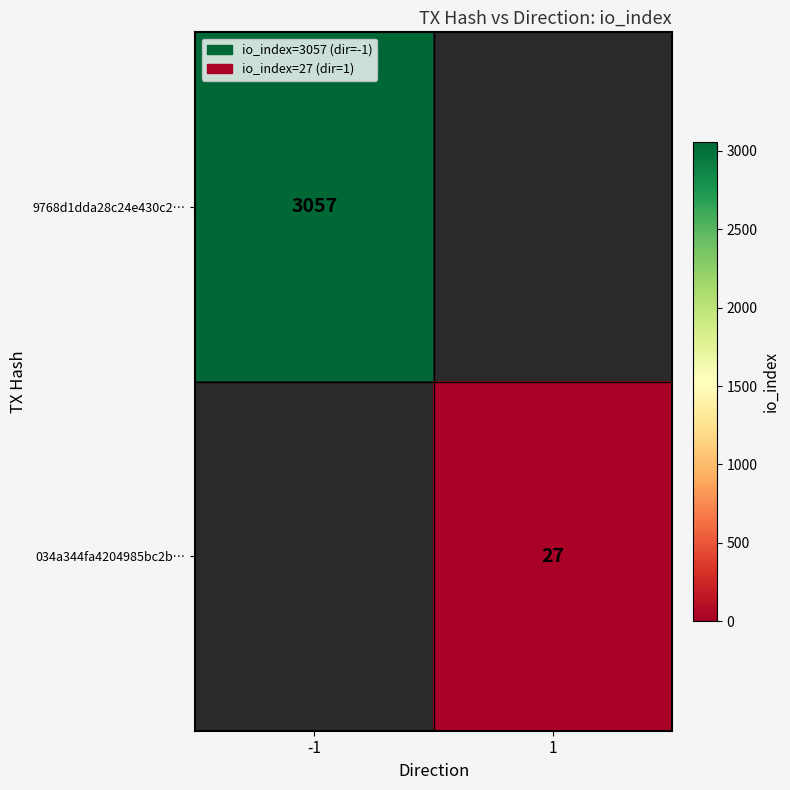

Is it true that 9768d1dda28c24e430c2… equals 1490 at -1?

False